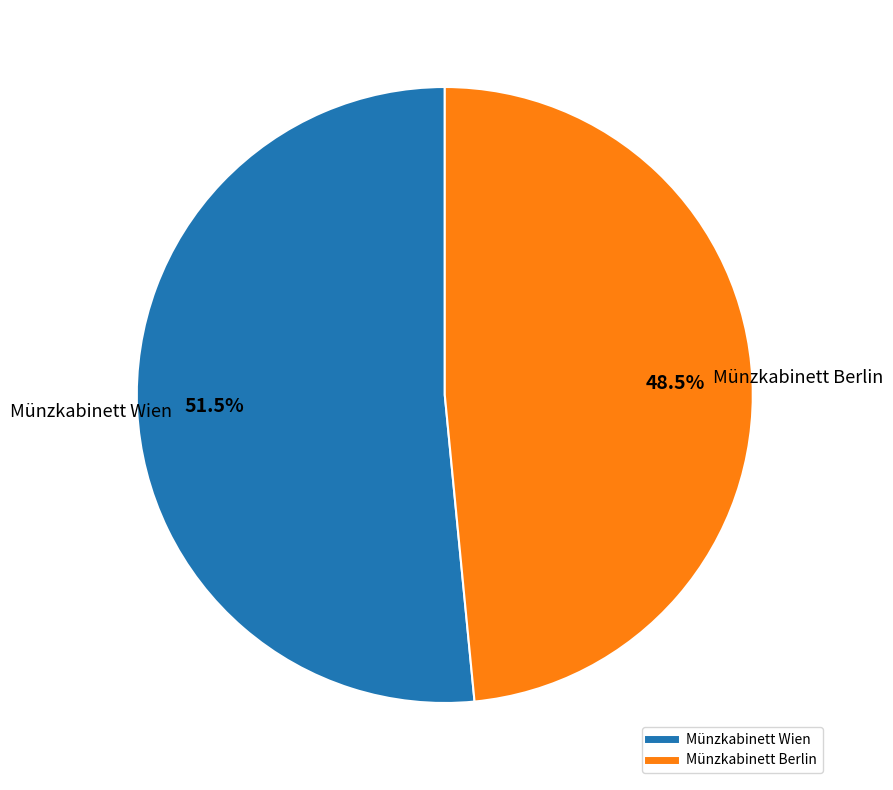

How many slices are in this pie chart?

2